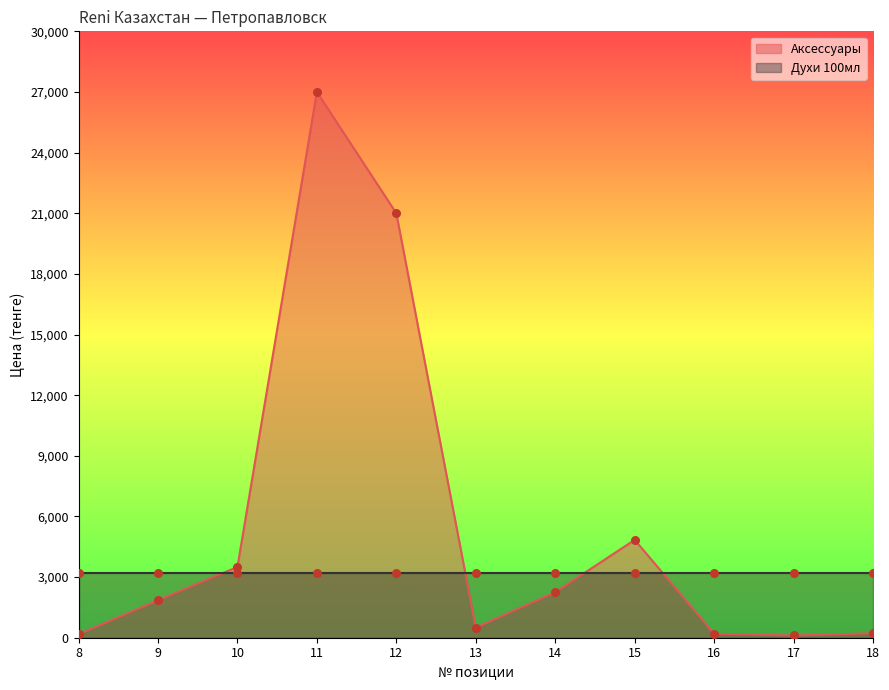

Which has a higher value, 15 or 17?

15